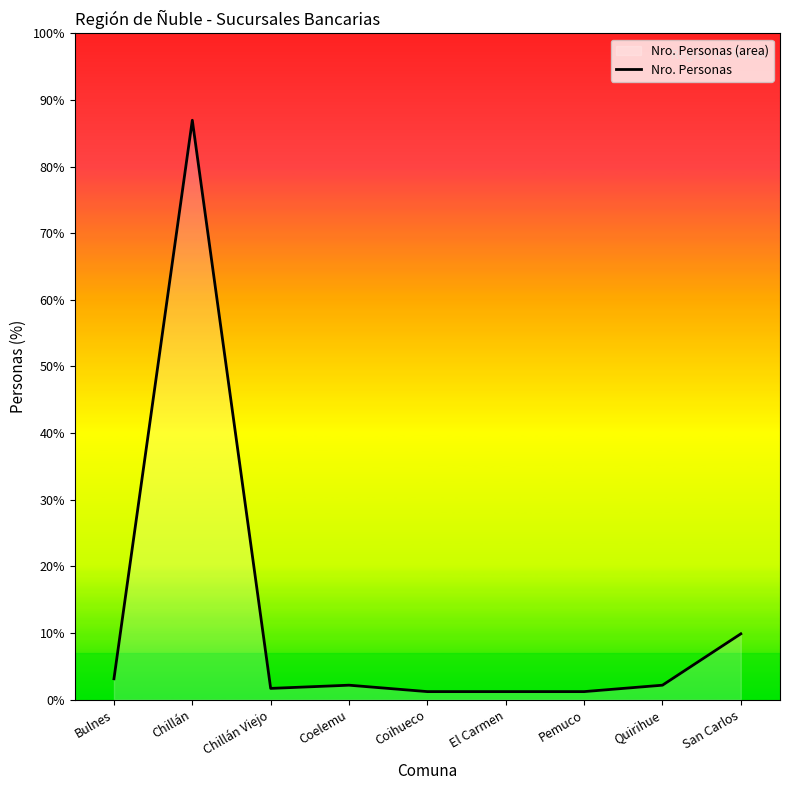

What is the label of the 8th point from the left?

Quirihue